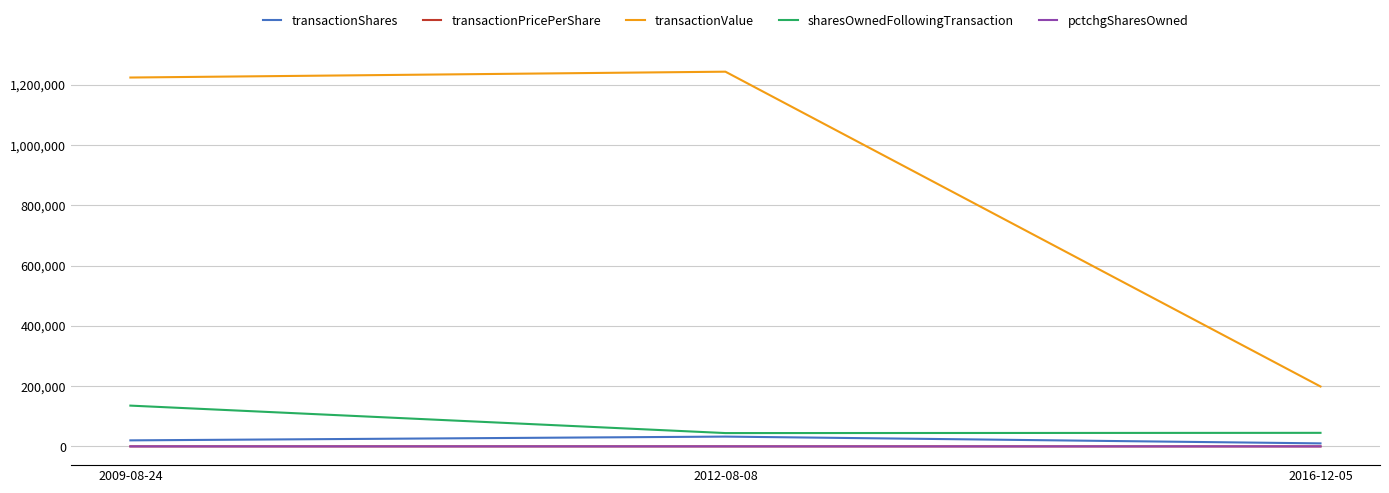

At which category is the sum across all series the highest?

2009-08-24